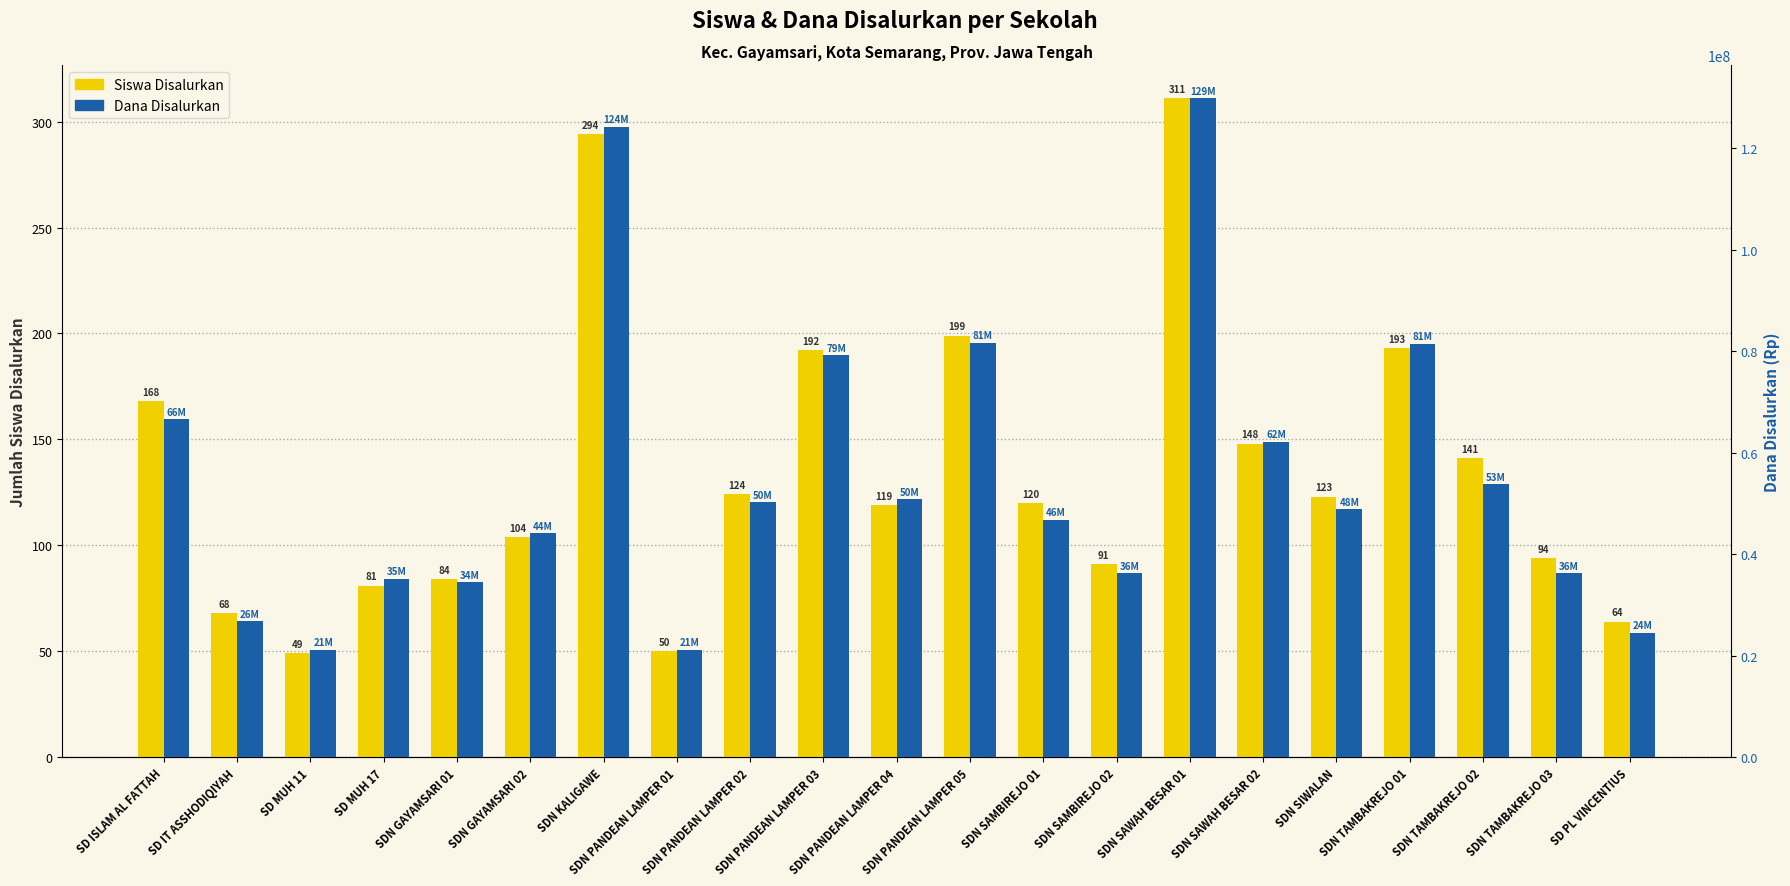

Read the Siswa Disalurkan value at SDN PANDEAN LAMPER 03, to the nearest 5.

190